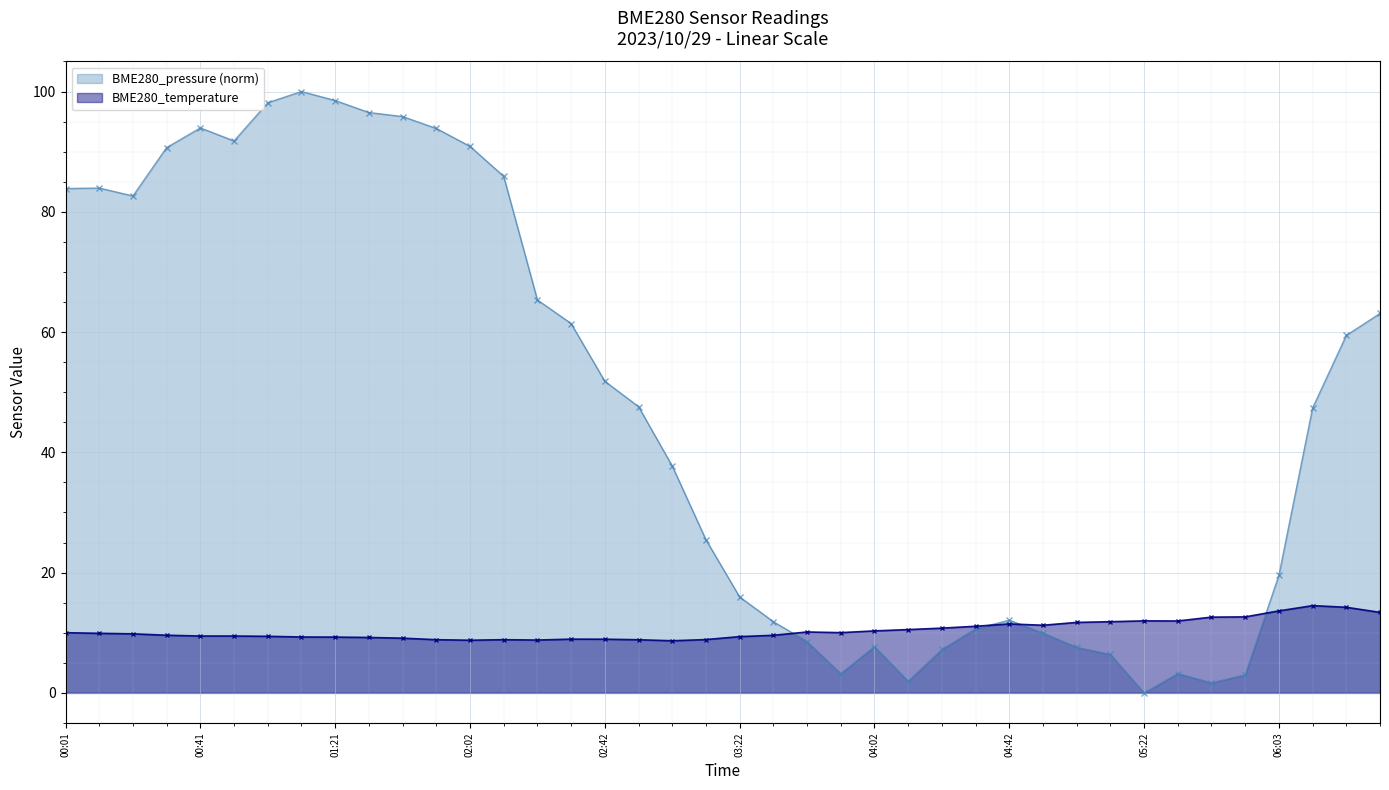

What is the total value across all series at 05:43?

14.3